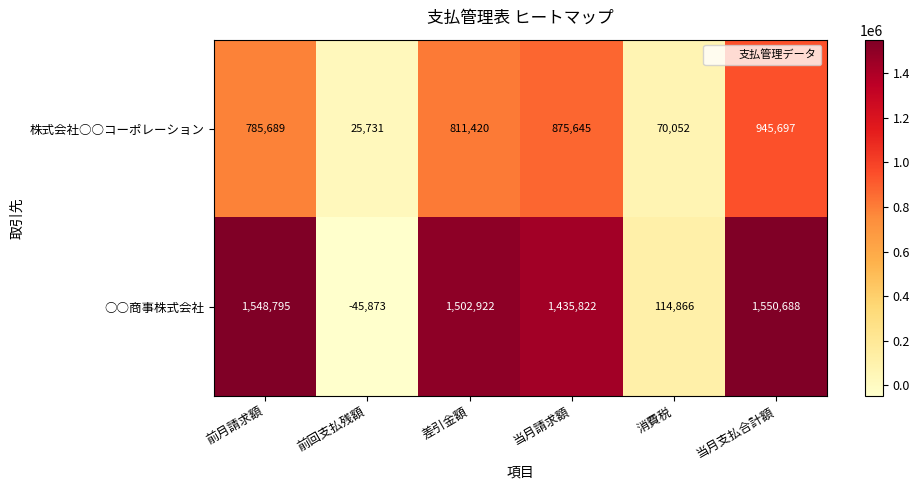

What is the lowest value of the ○○商事株式会社 series?

-45873